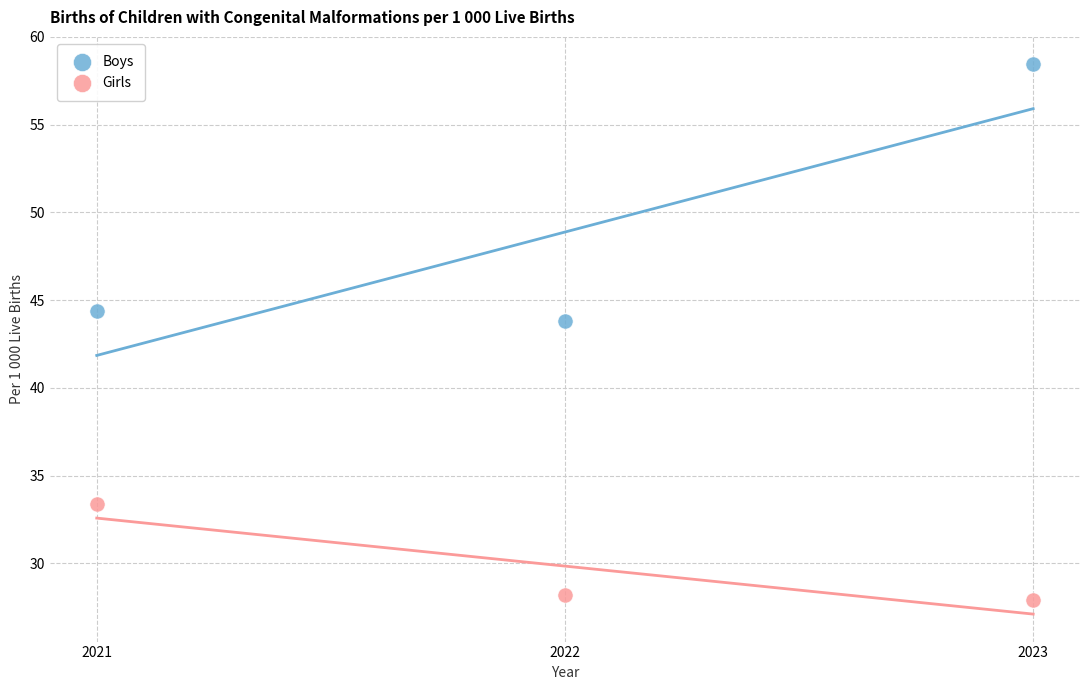

In the Boys series, what Y value is closest to 51?

44.4